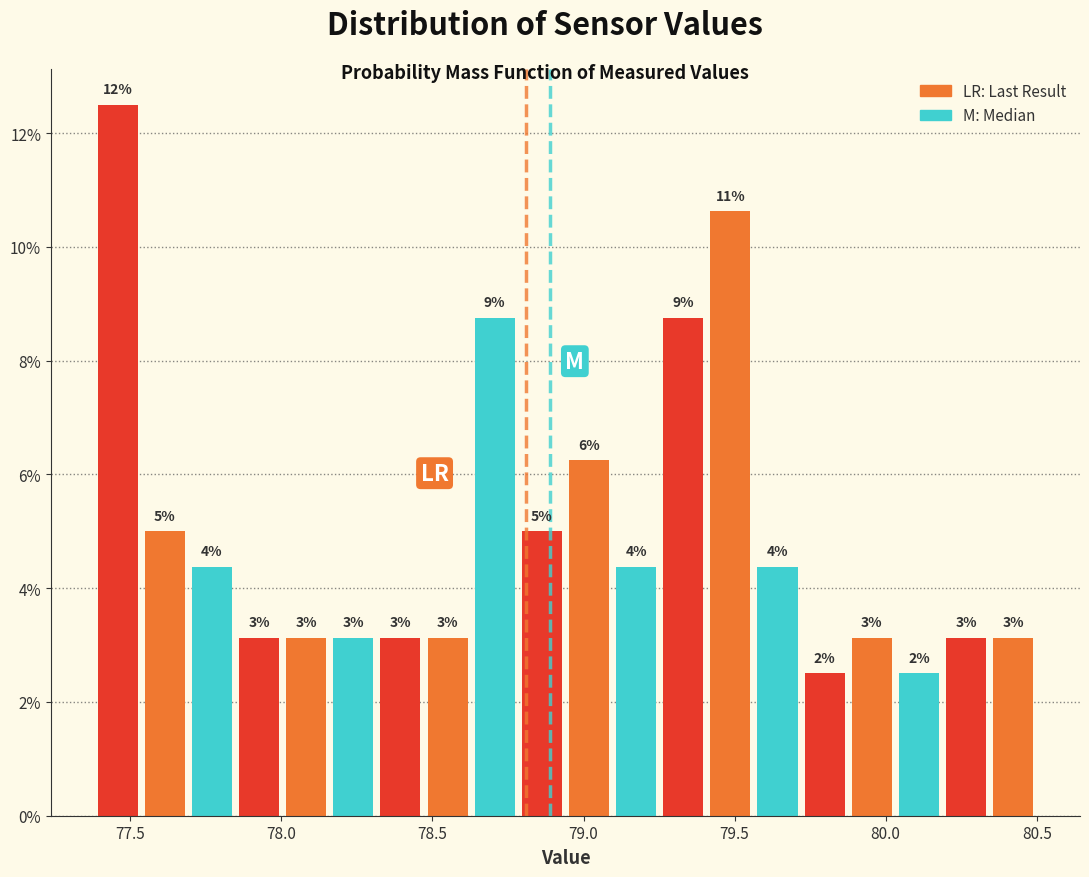

Read against the x-axis, roughly where is the centre of the tallest bar?

77.45